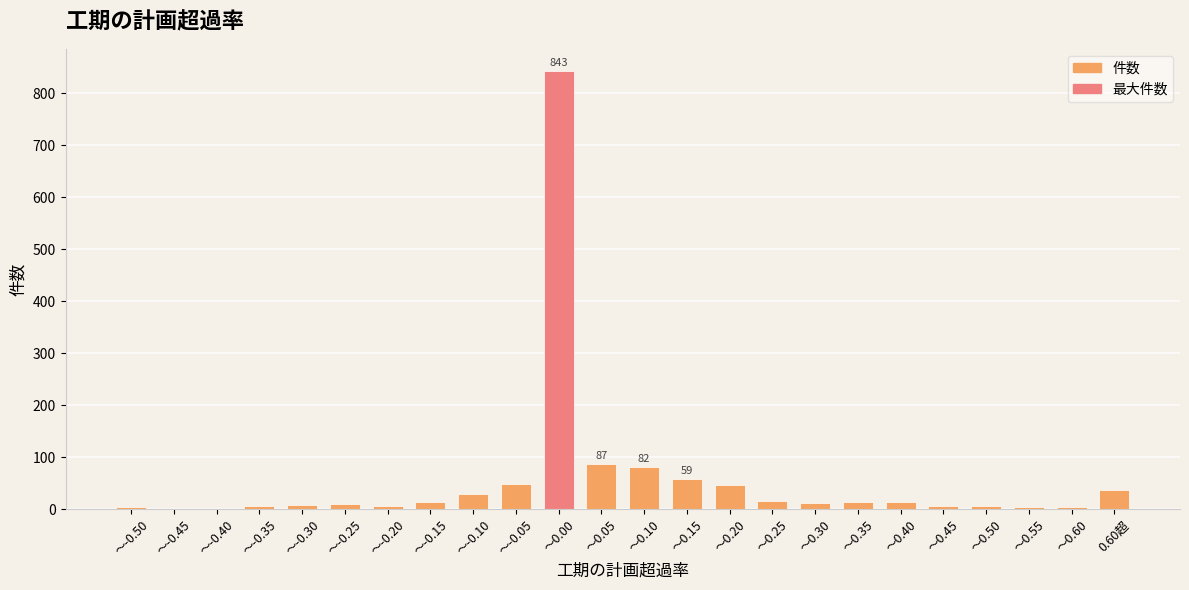

Is it true that the value at ～0.55 is 5?

True